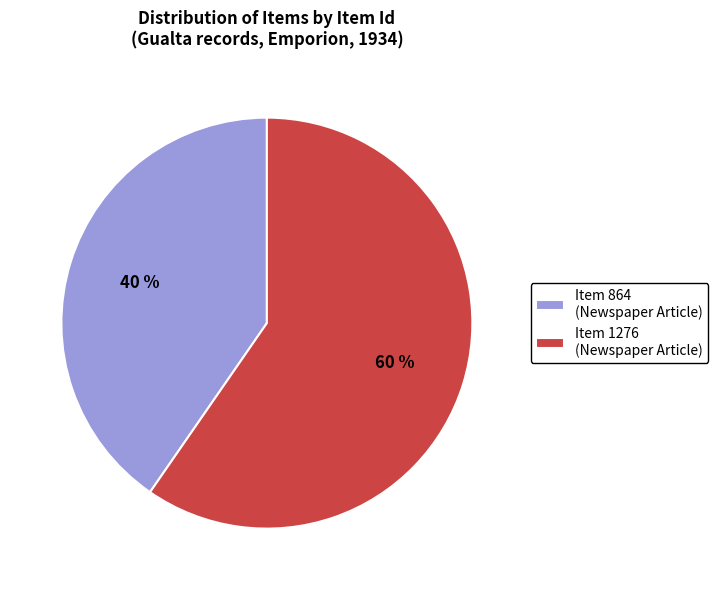

Count the number of slices in the pie.

2